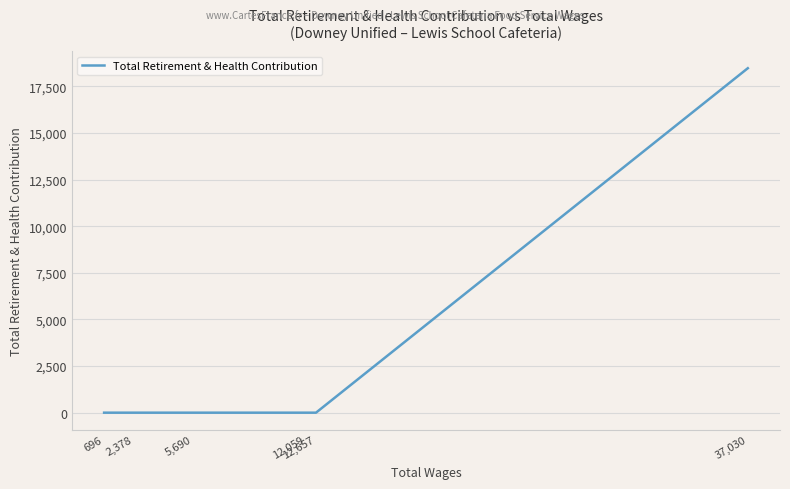

Reading right to left, transcribe all the data shown in this chart.

37,030=18477	12,657=0	12,059=0	5,690=0	2,378=0	696=0